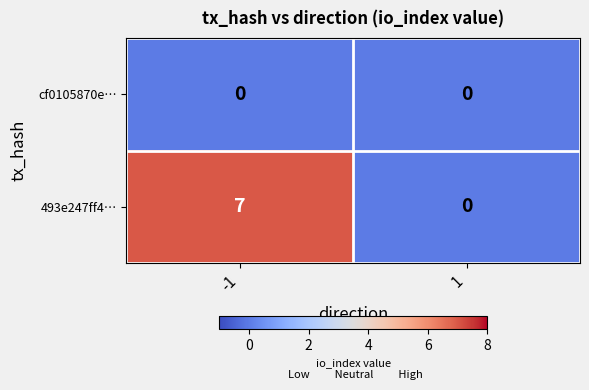

Reading left to right, extract all data points from this chart.

cf0105870e…: -1=0	1=0
493e247ff4…: -1=7	1=0